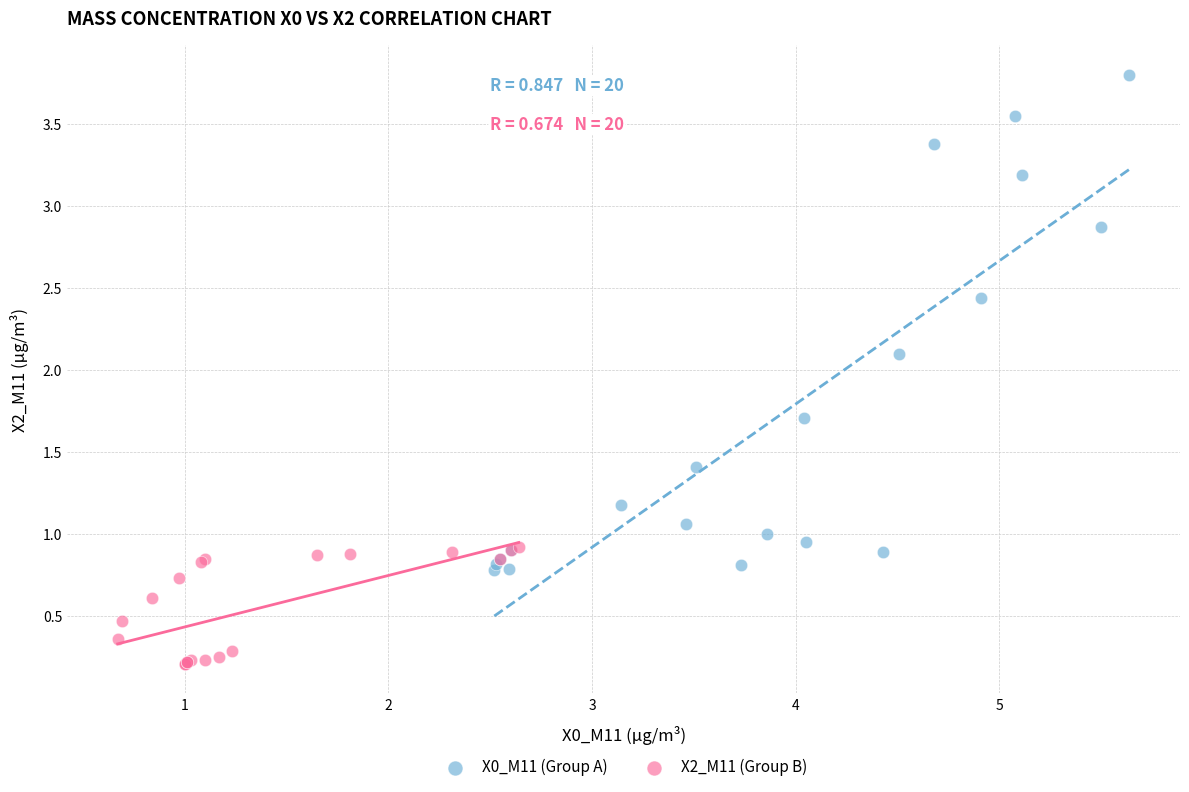

What are all the series names shown in the legend?

X0_M11 (Group A), X2_M11 (Group B)